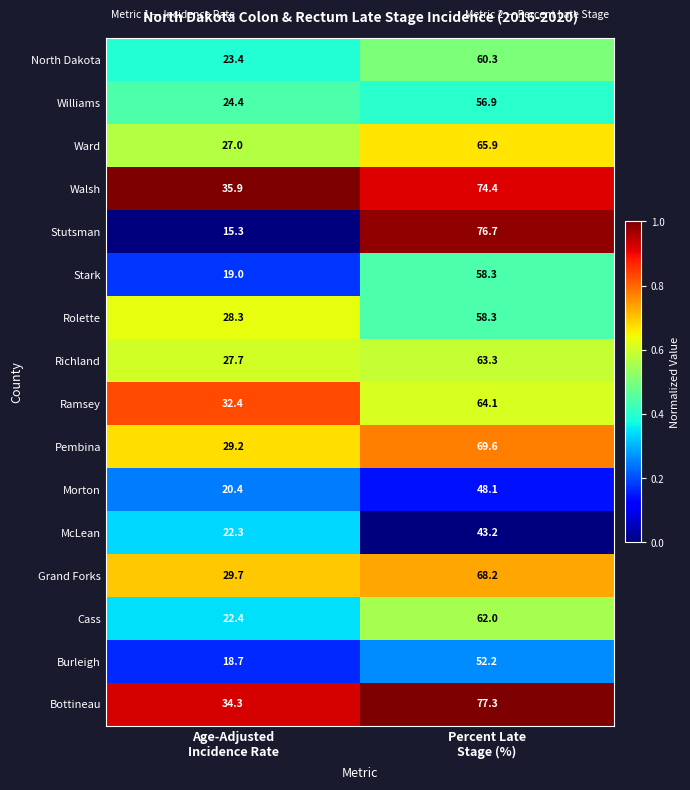

Which series has the widest spread of values?

Stutsman